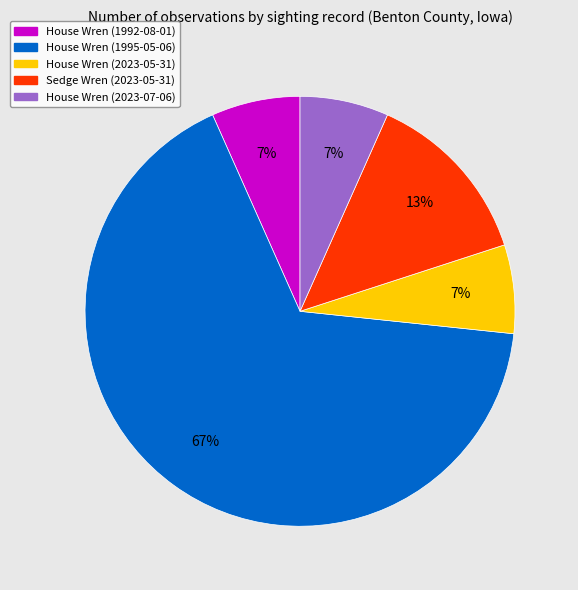

Does any single category account for the majority?

Yes